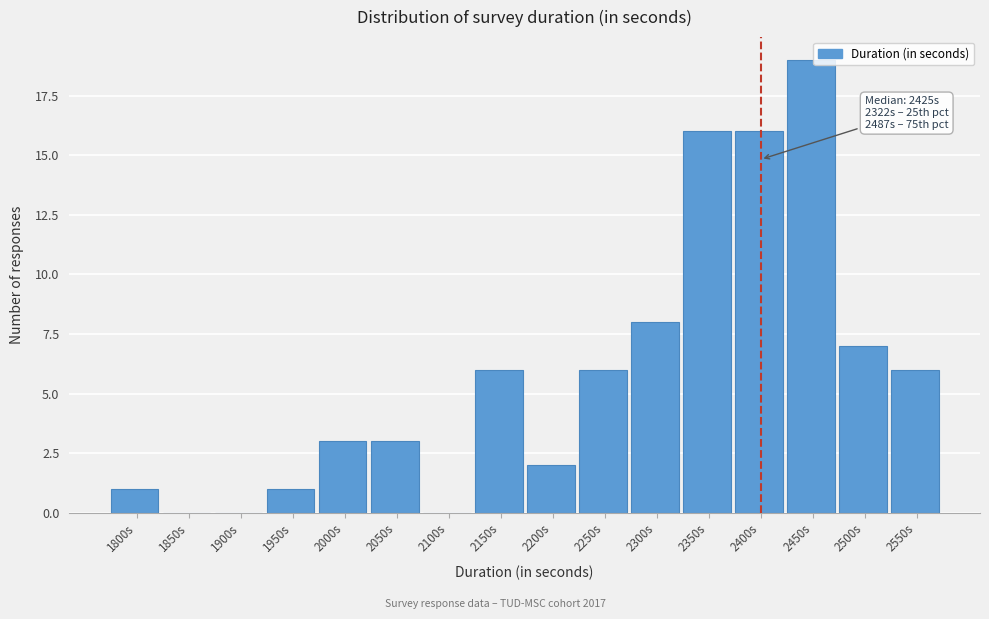

Reading left to right, list all the values displayed in this chart.

1800s=1	1850s=0	1900s=0	1950s=1	2000s=3	2050s=3	2100s=0	2150s=6	2200s=2	2250s=6	2300s=8	2350s=16	2400s=16	2450s=19	2500s=7	2550s=6